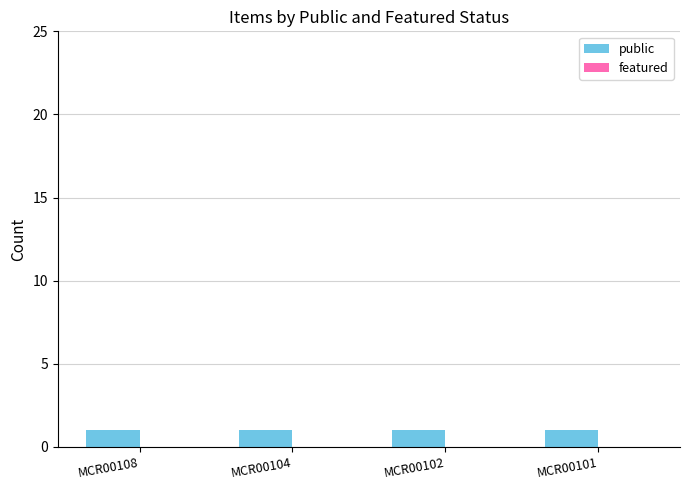

How many groups of bars are there?

4